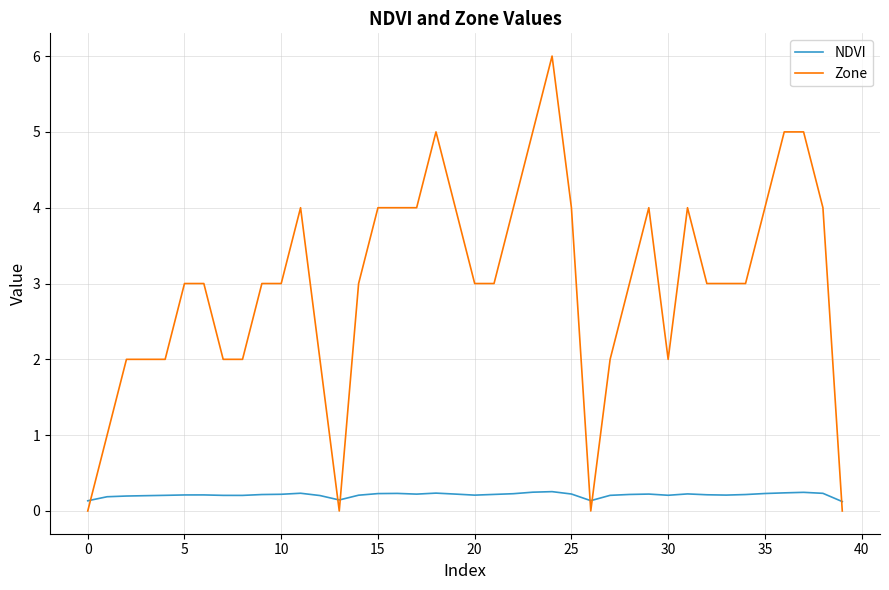

In NDVI, how many points are lower than both neighbors (excluding endpoints)?

7